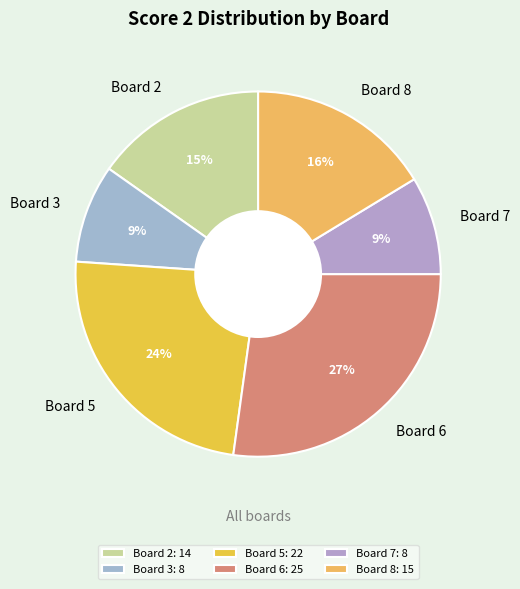

What is the ratio of the value at Board 3 to the value at Board 2?

0.6